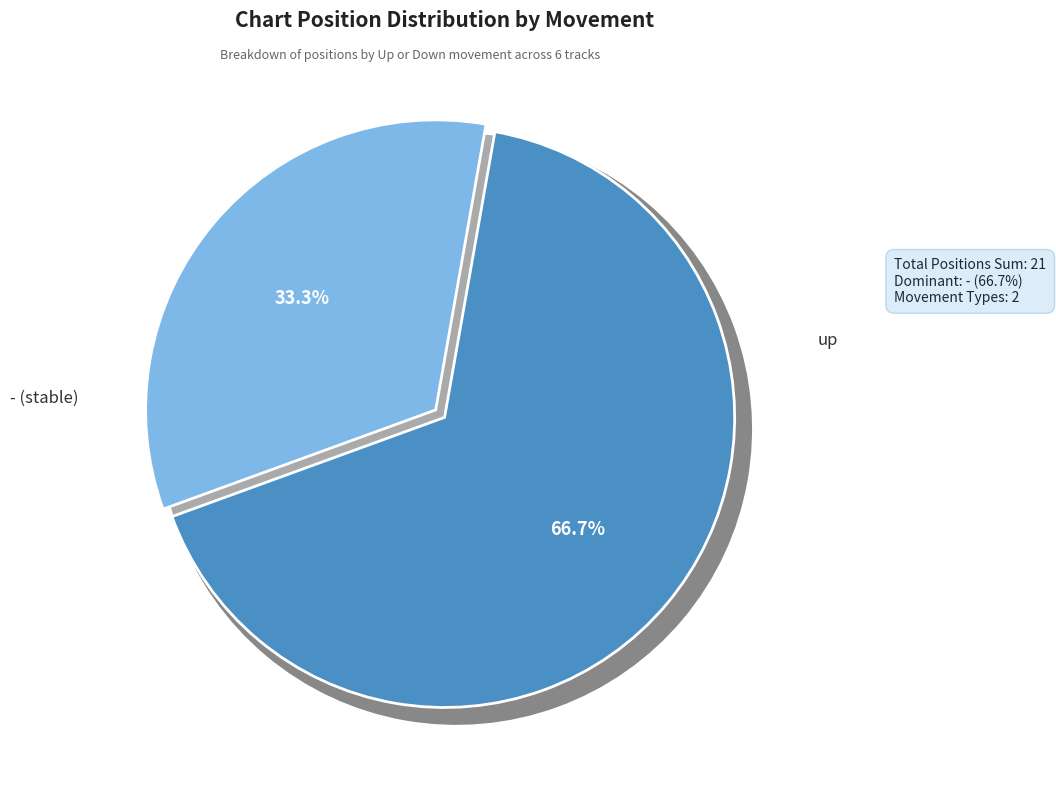

Count the number of slices in the pie.

6